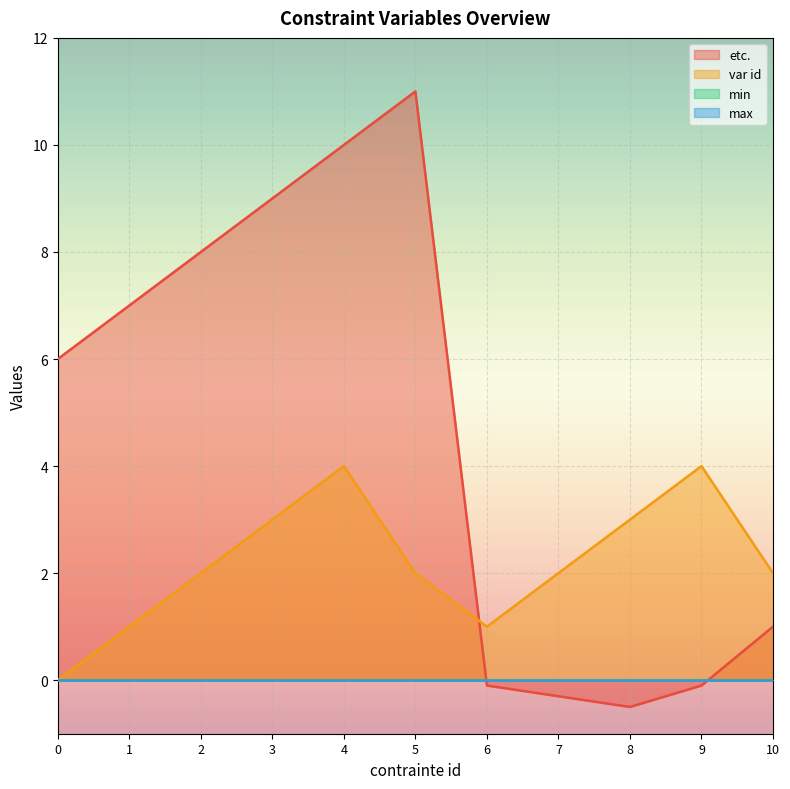

Rank the categories by etc. value from highest to lowest.

5, 4, 3, 2, 1, 0, 10, 6, 9, 7, 8